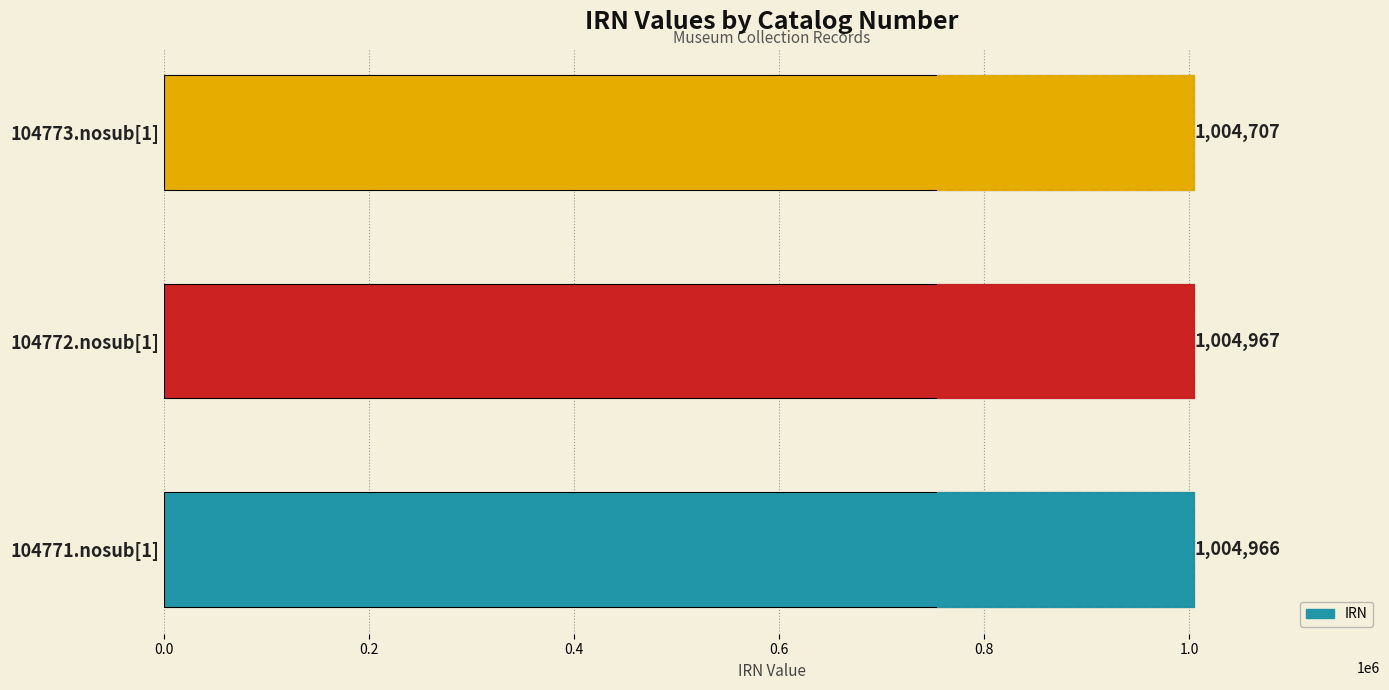

What is the sum of all values?

3014640